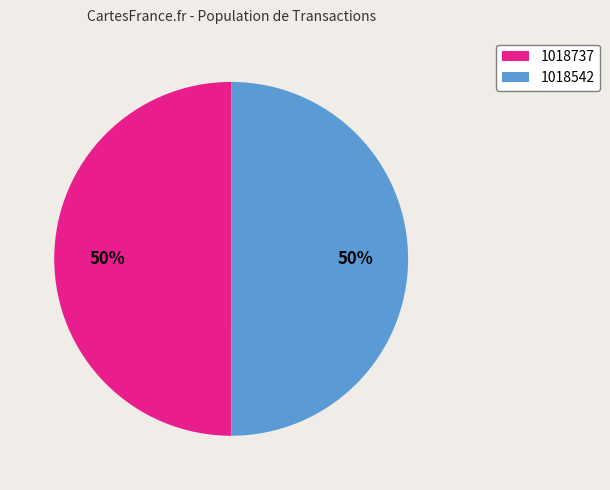

Approximately how many times larger is the value at 1018737 compared to 1018542?

1.0